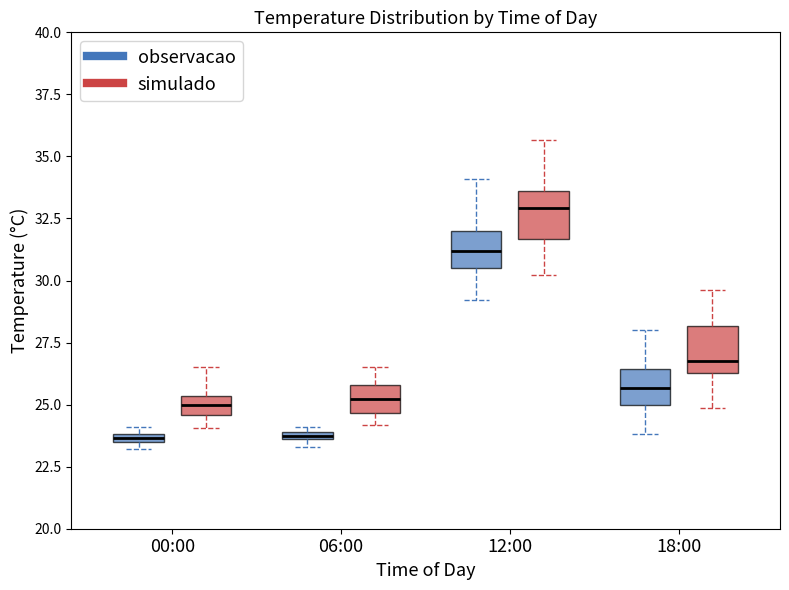

Where is the upper edge of the box for 12:00 (simulado) on the y-axis? The values are not printed on the chart, so give them approximately, as read against the axis.

33.5